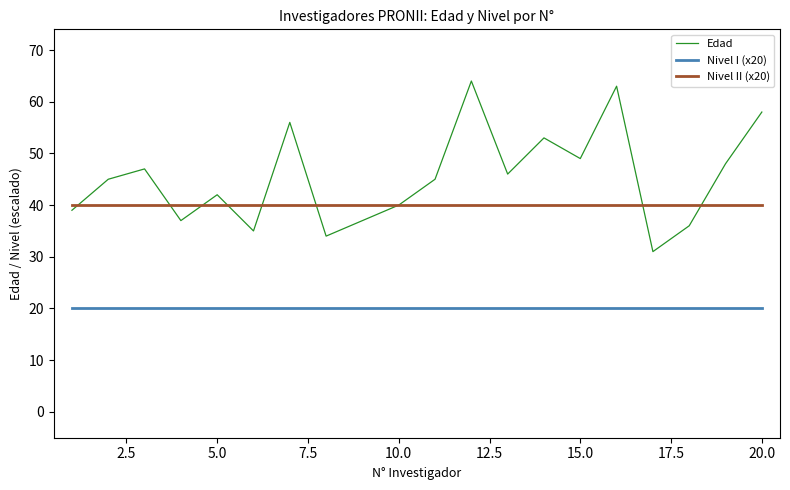

True or false: Nivel I (x20) and Edad intersect in this chart.

False